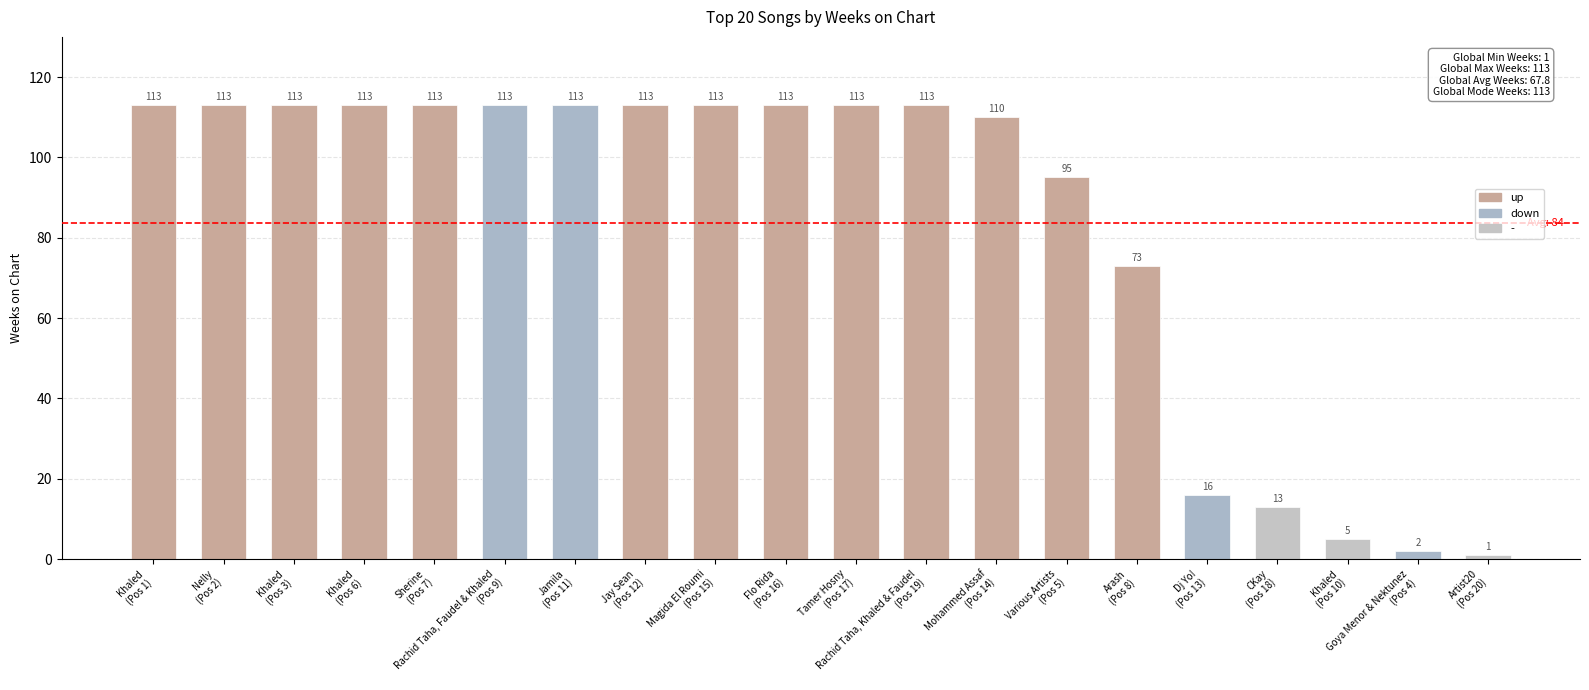

How many bars are there in total?

20